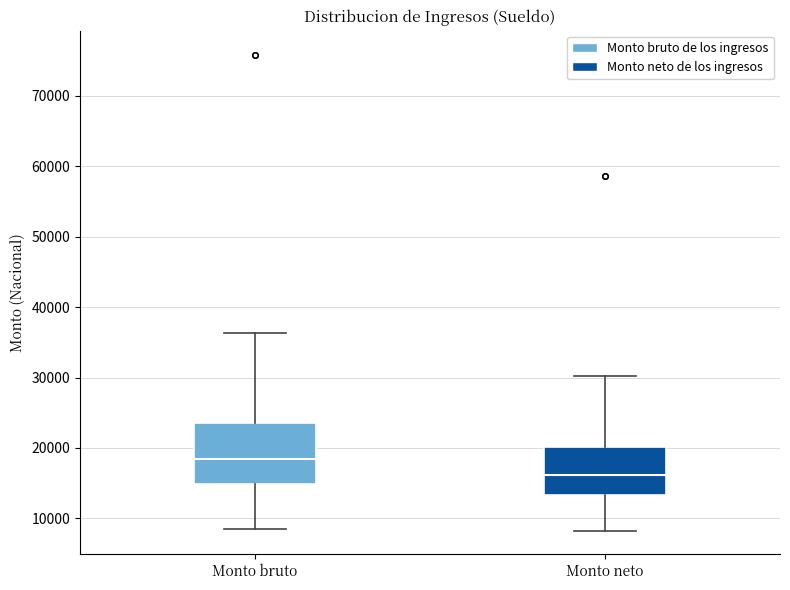

Where does the upper whisker of the box for Monto neto end on the y-axis? The values are not printed on the chart, so give them approximately, as read against the axis.

30000